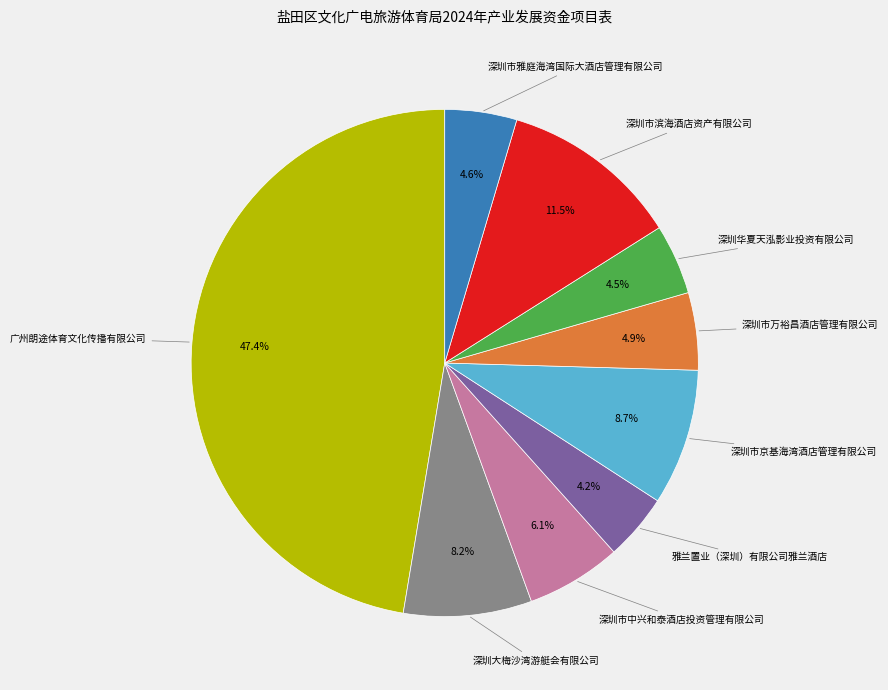

Is there any slice that represents more than half of the pie?

No